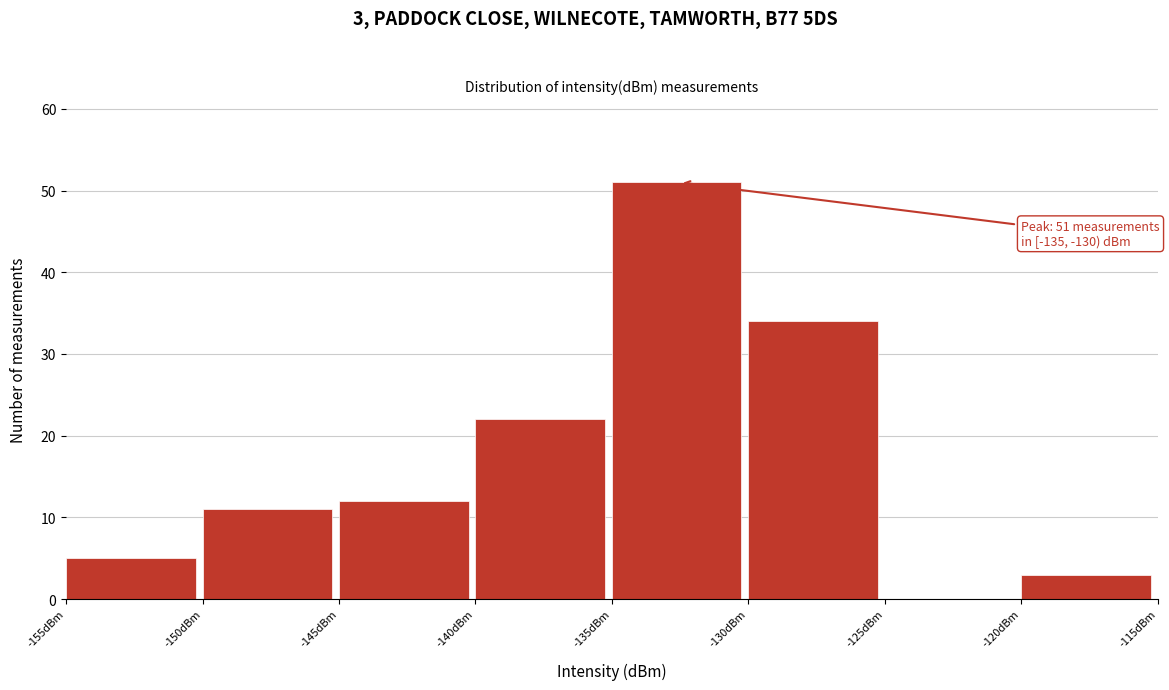

Over which range of the x-axis is the bar tallest?

-135 to -130